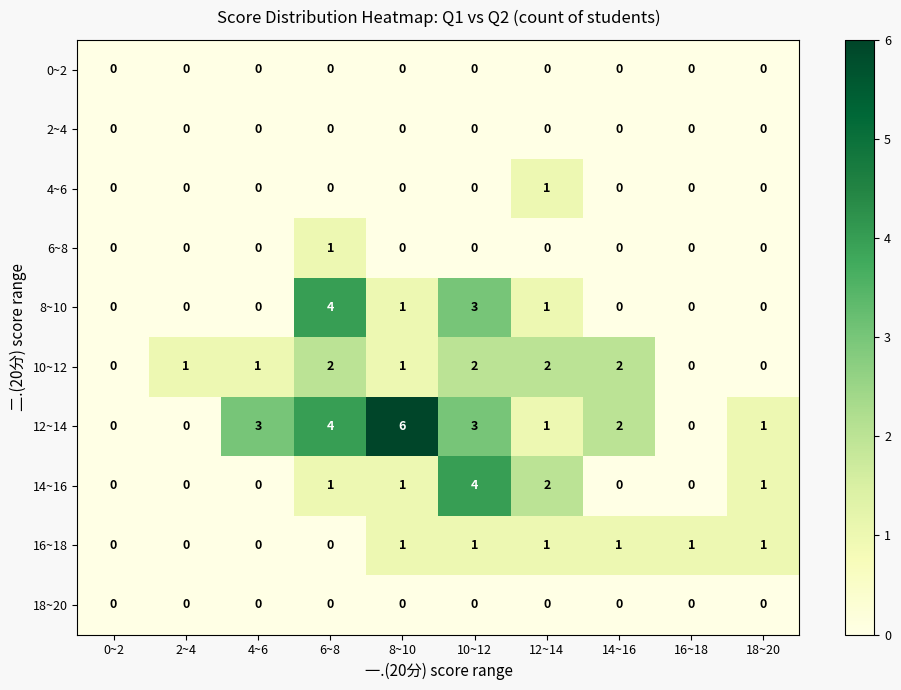

What is the spread (max minus min) of values at 10~12?

4